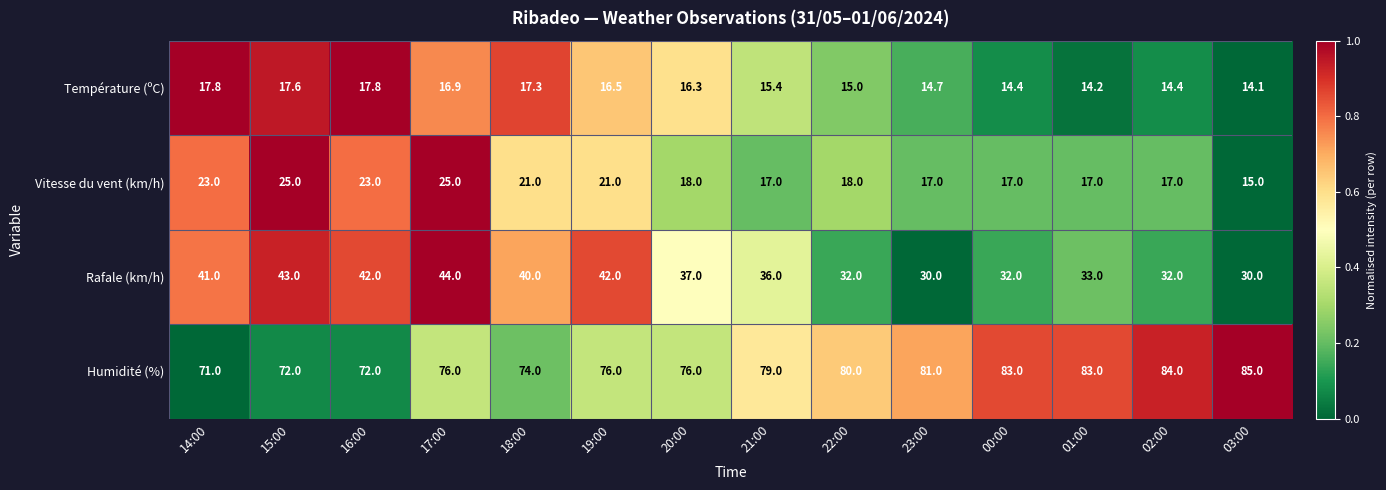

What value does the Humidité (%) series have at 14:00?

71.0